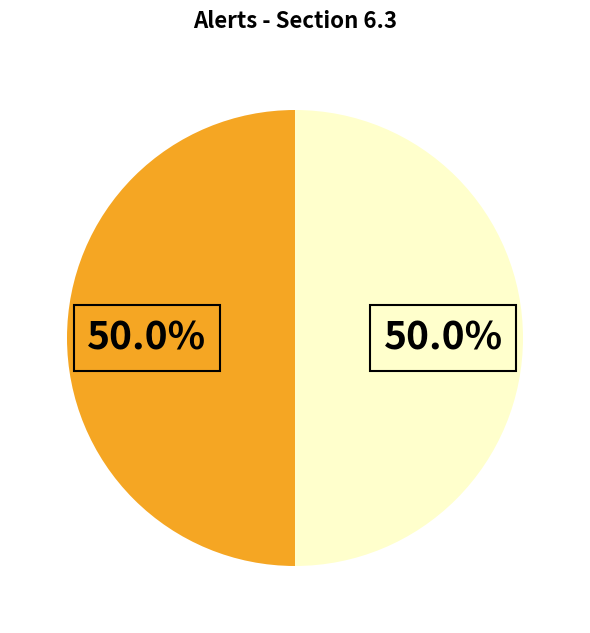

Rank the categories by value from lowest to highest.

D/I/NA, HD